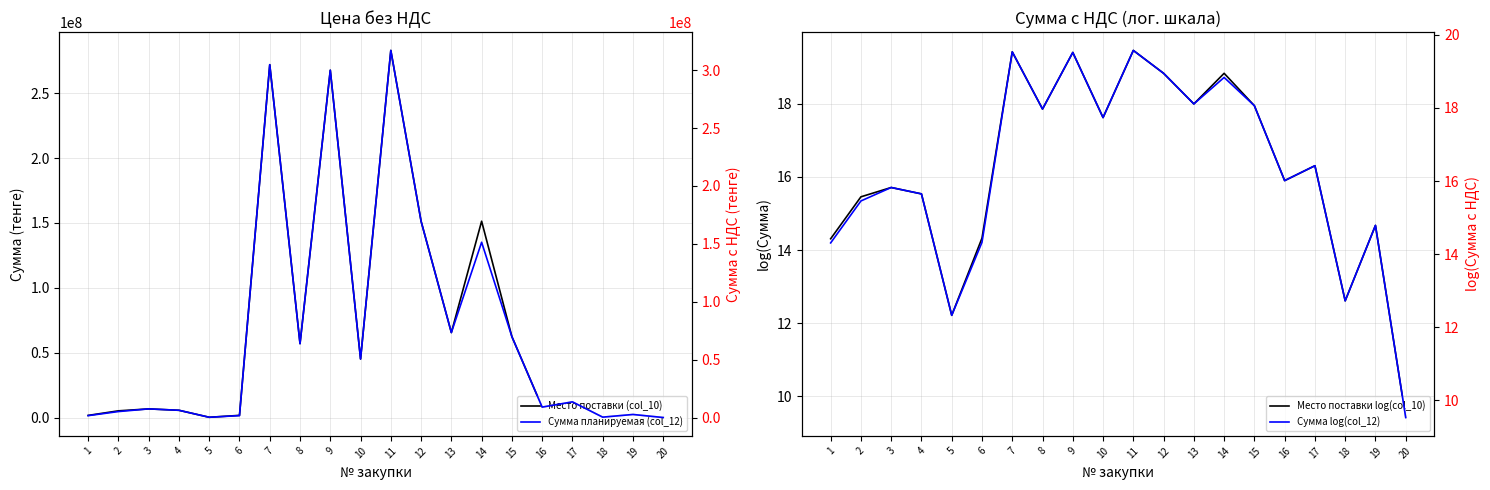

True or false: Сумма планируемая (col_12) has more than 0 points higher than both neighbors.

True